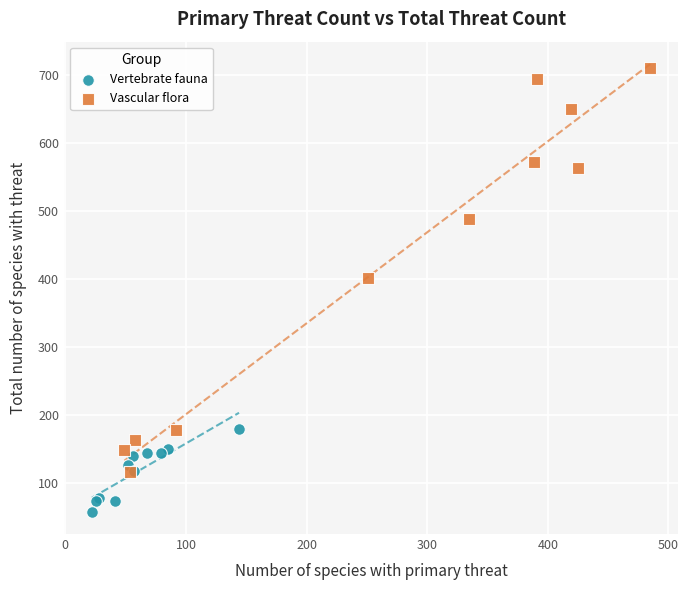

Which series contains the lowest Y value?

Vertebrate fauna